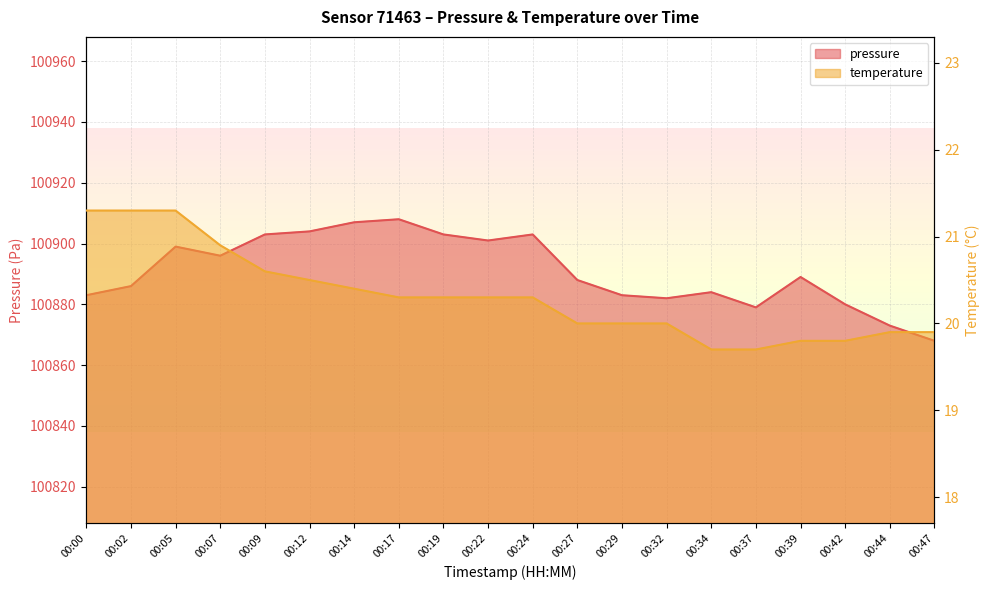

What is the average value of the pressure series?

100890.9